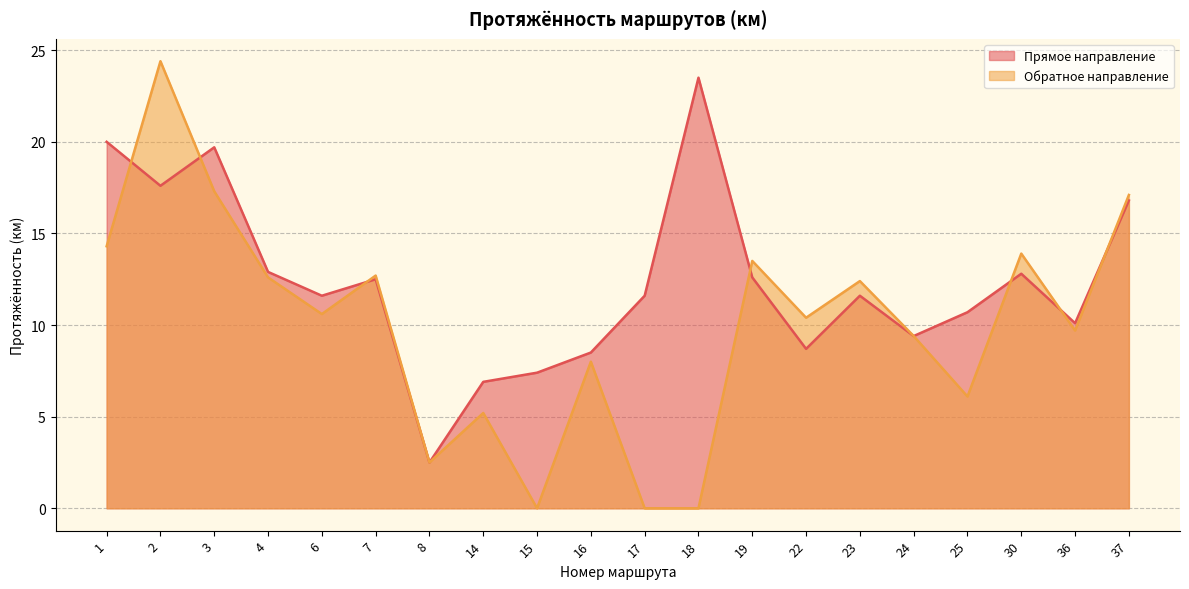

The Прямое направление series shows 19.9 at 30. True or false?

False